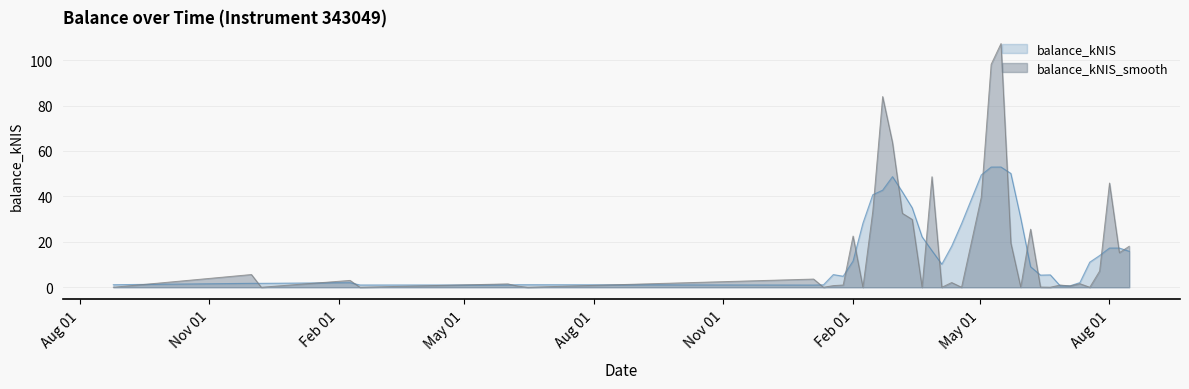

At which category does the data reach its first local valley?

2022-12-08